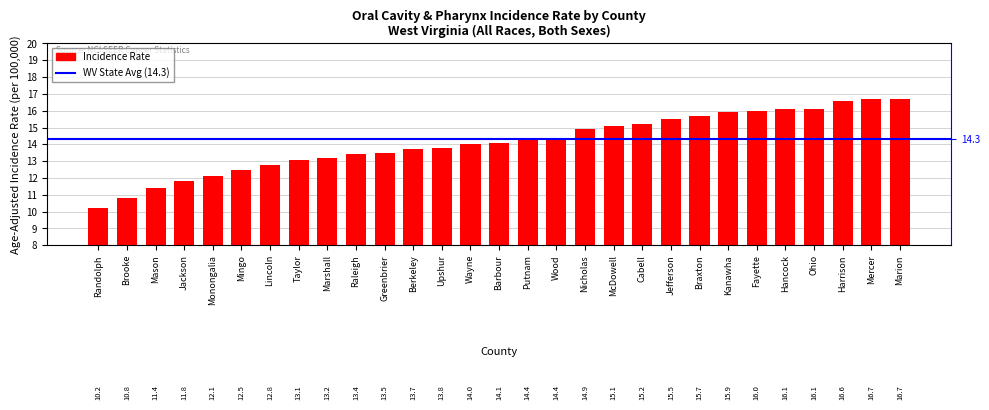

List the labels in order of value, smallest first.

Randolph, Brooke, Mason, Jackson, Monongalia, Mingo, Lincoln, Taylor, Marshall, Raleigh, Greenbrier, Berkeley, Upshur, Wayne, Barbour, Putnam, Wood, Nicholas, McDowell, Cabell, Jefferson, Braxton, Kanawha, Fayette, Hancock, Ohio, Harrison, Mercer, Marion